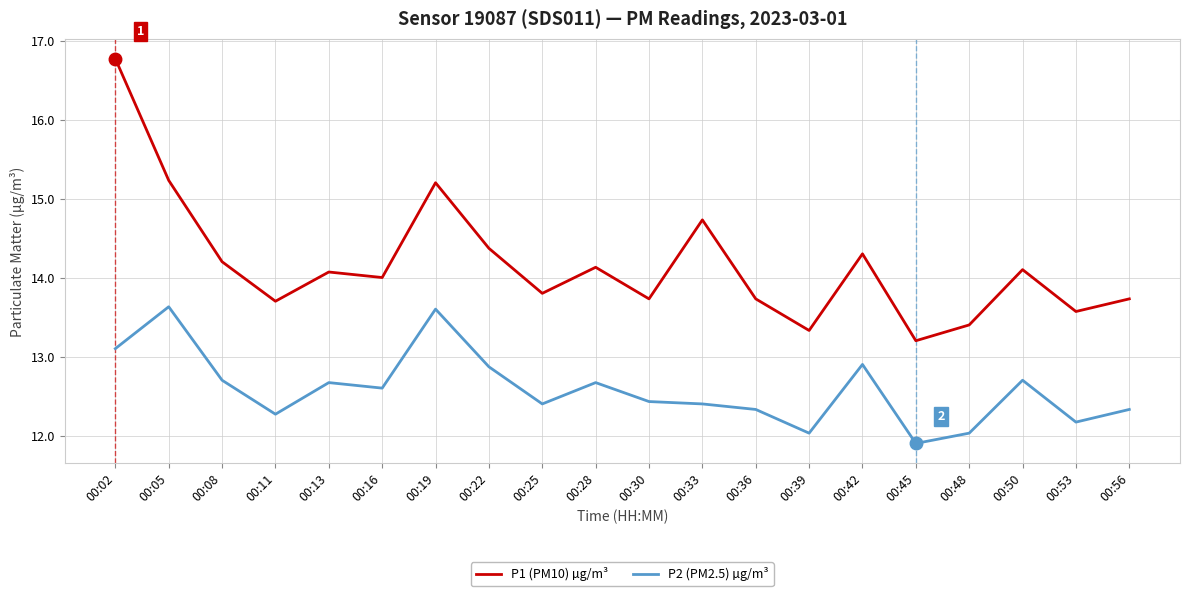

How many lines are shown in the chart?

2